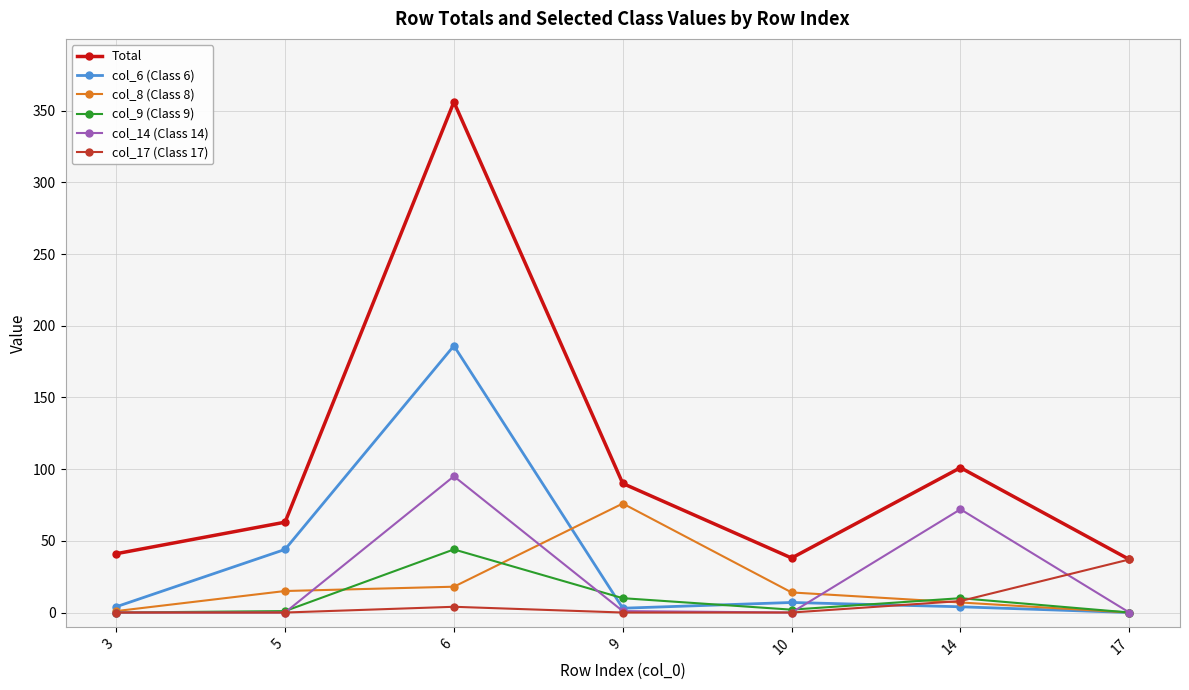

How many distinct data groups are displayed?

6